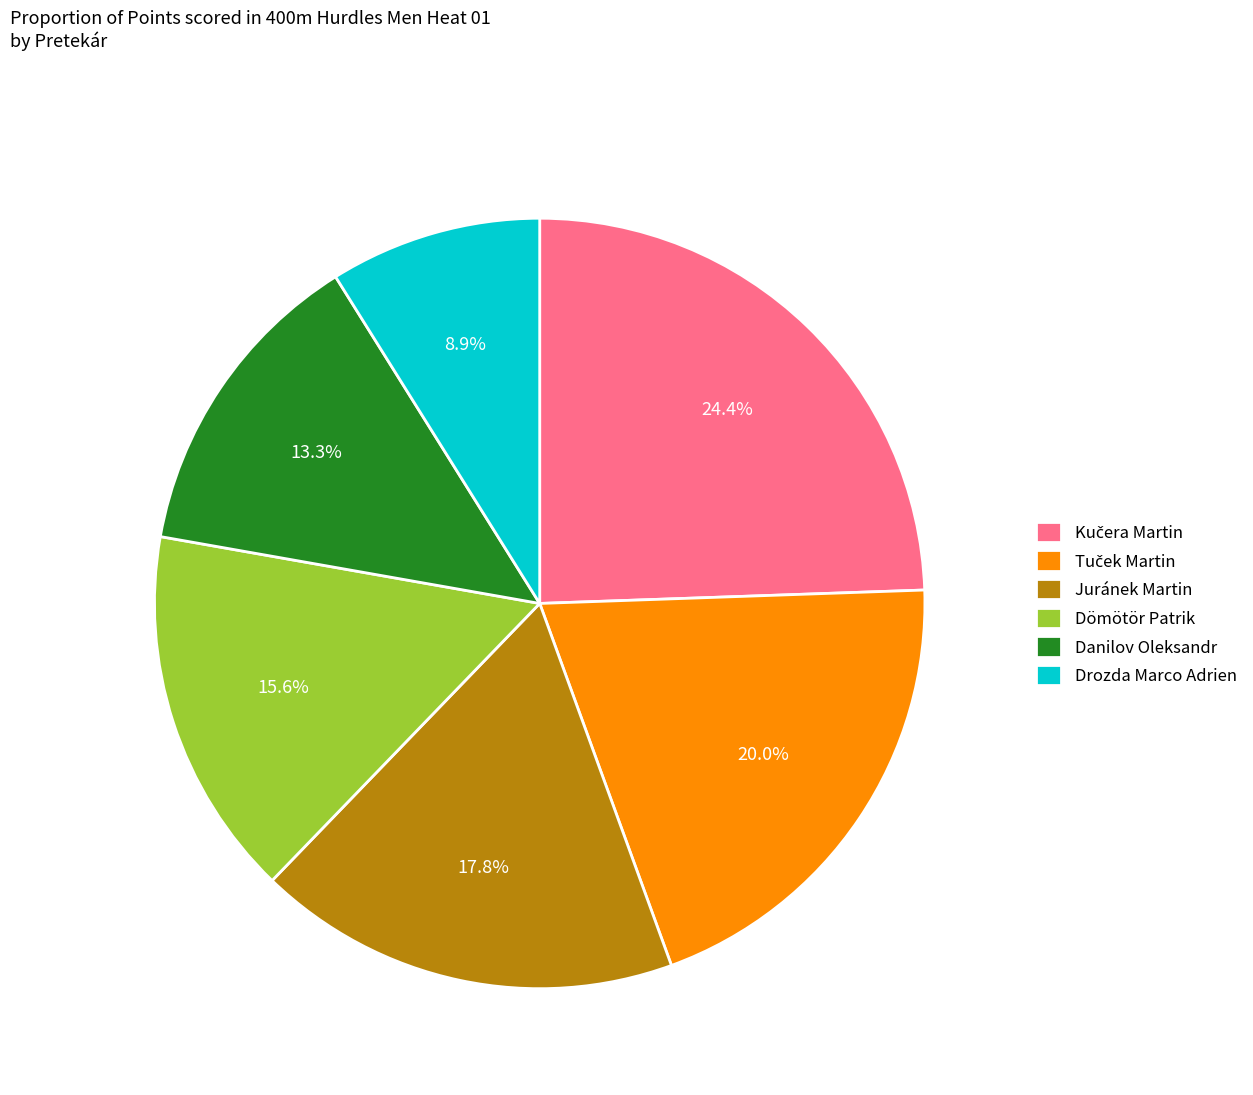

Is it true that Danilov Oleksandr is 26% of the pie?

False